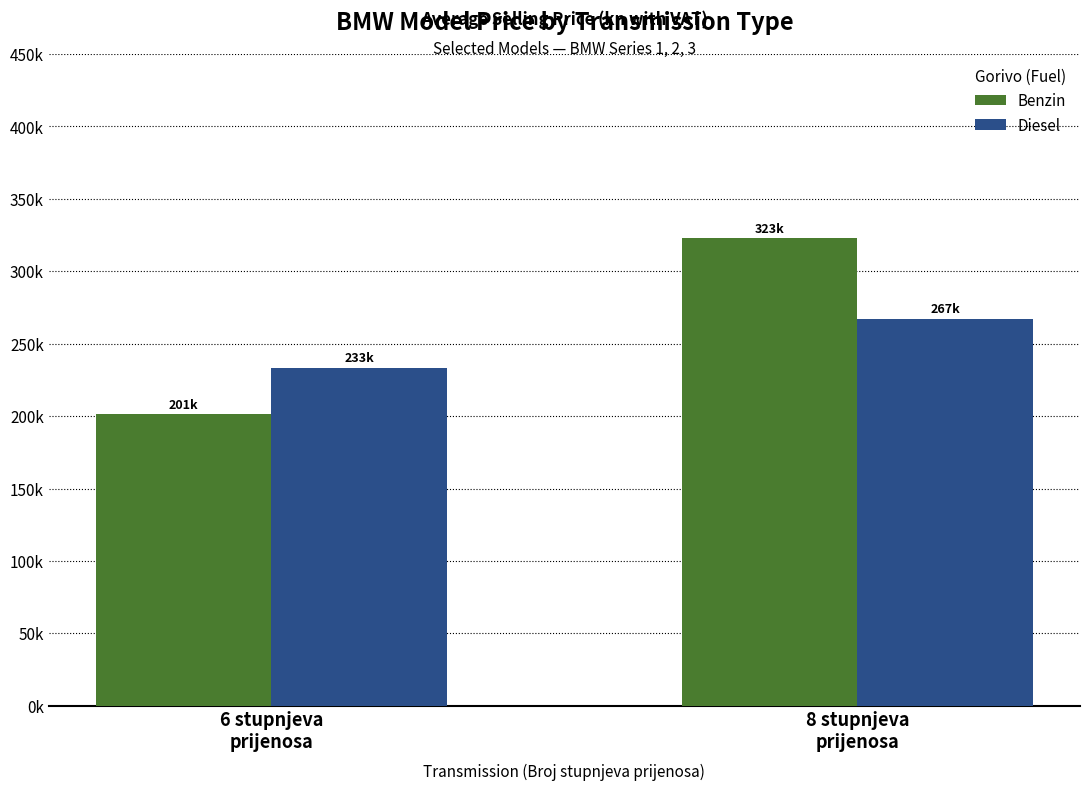

Does the chart contain stacked bars?

No